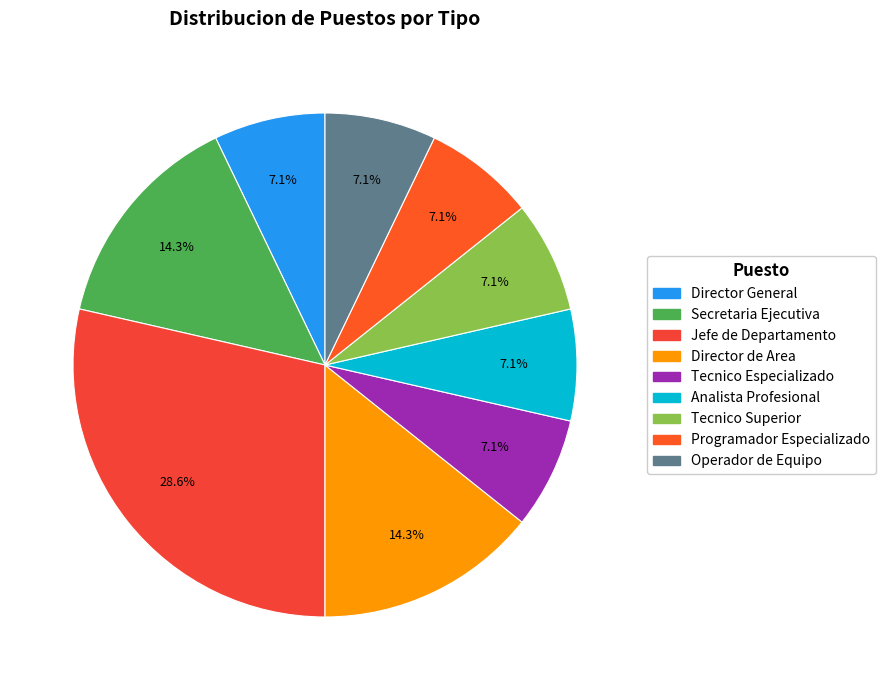

To the nearest percent, what is the average slice percentage?

11%